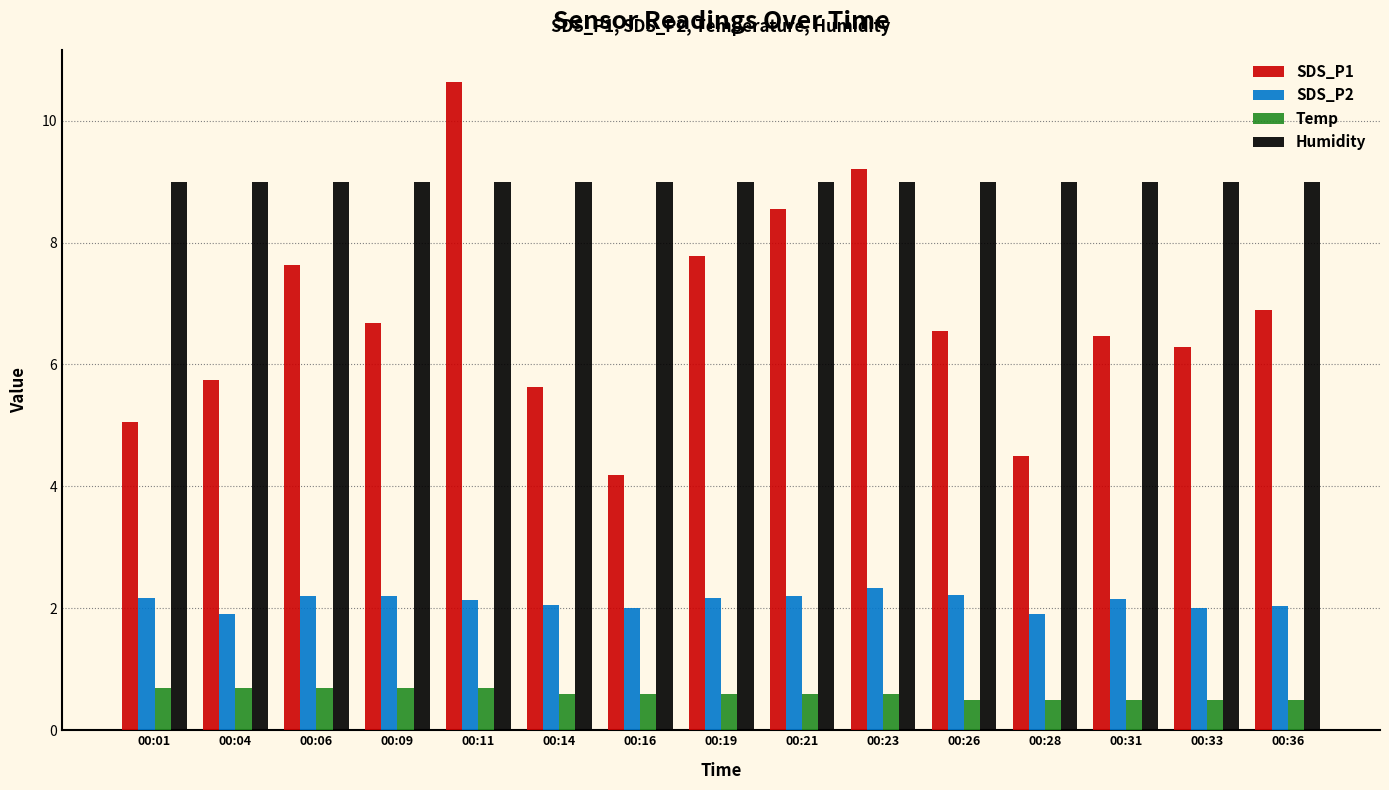

Which series has the largest range (max minus min)?

SDS_P1